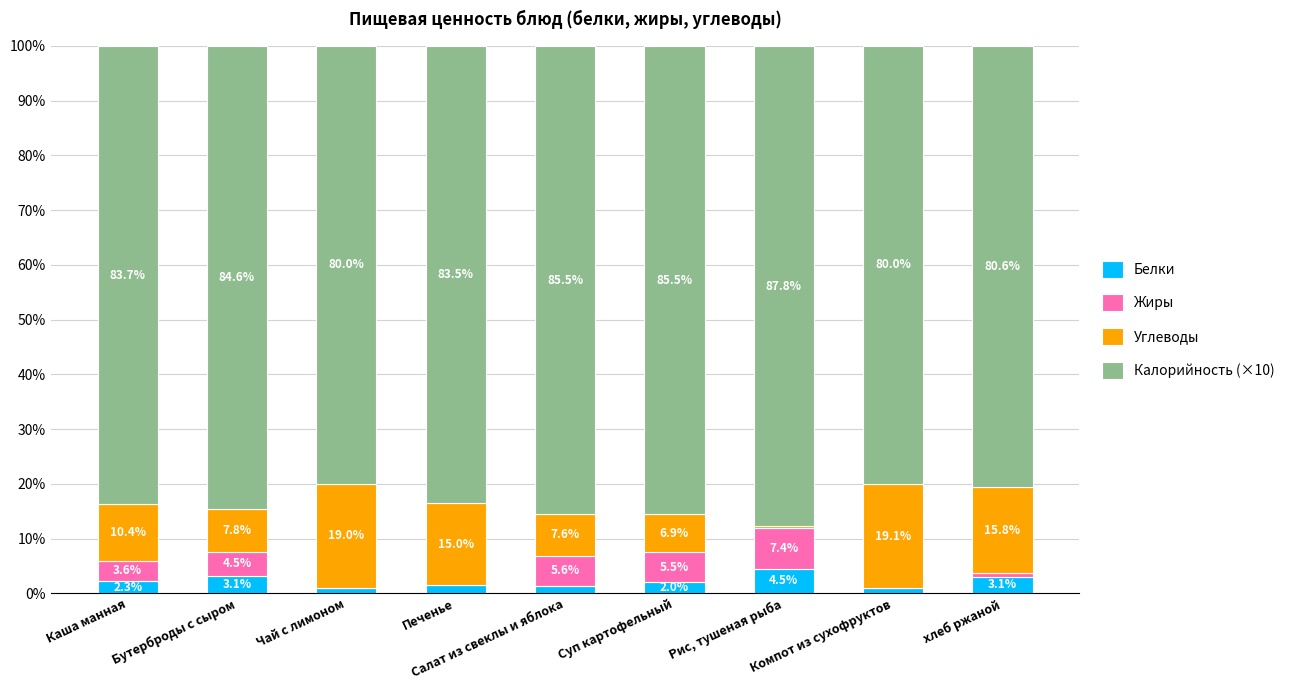

What is the highest value of the Белки series?

4.5